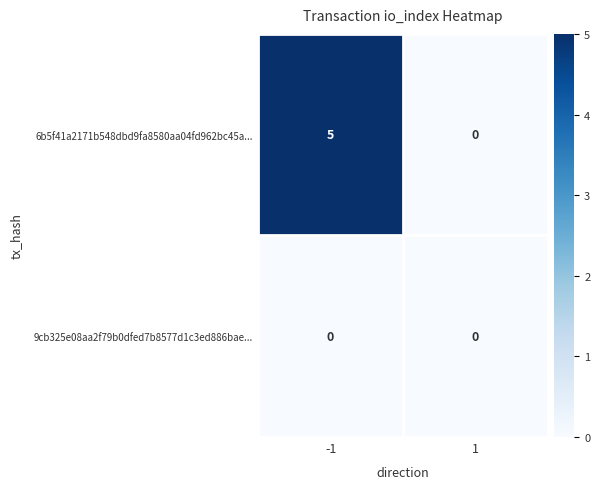

Reading left to right, list all the values displayed in this chart.

6b5f41a2171b548dbd9fa8580aa04fd962bc45a...: -1=5	1=0
9cb325e08aa2f79b0dfed7b8577d1c3ed886bae...: -1=0	1=0